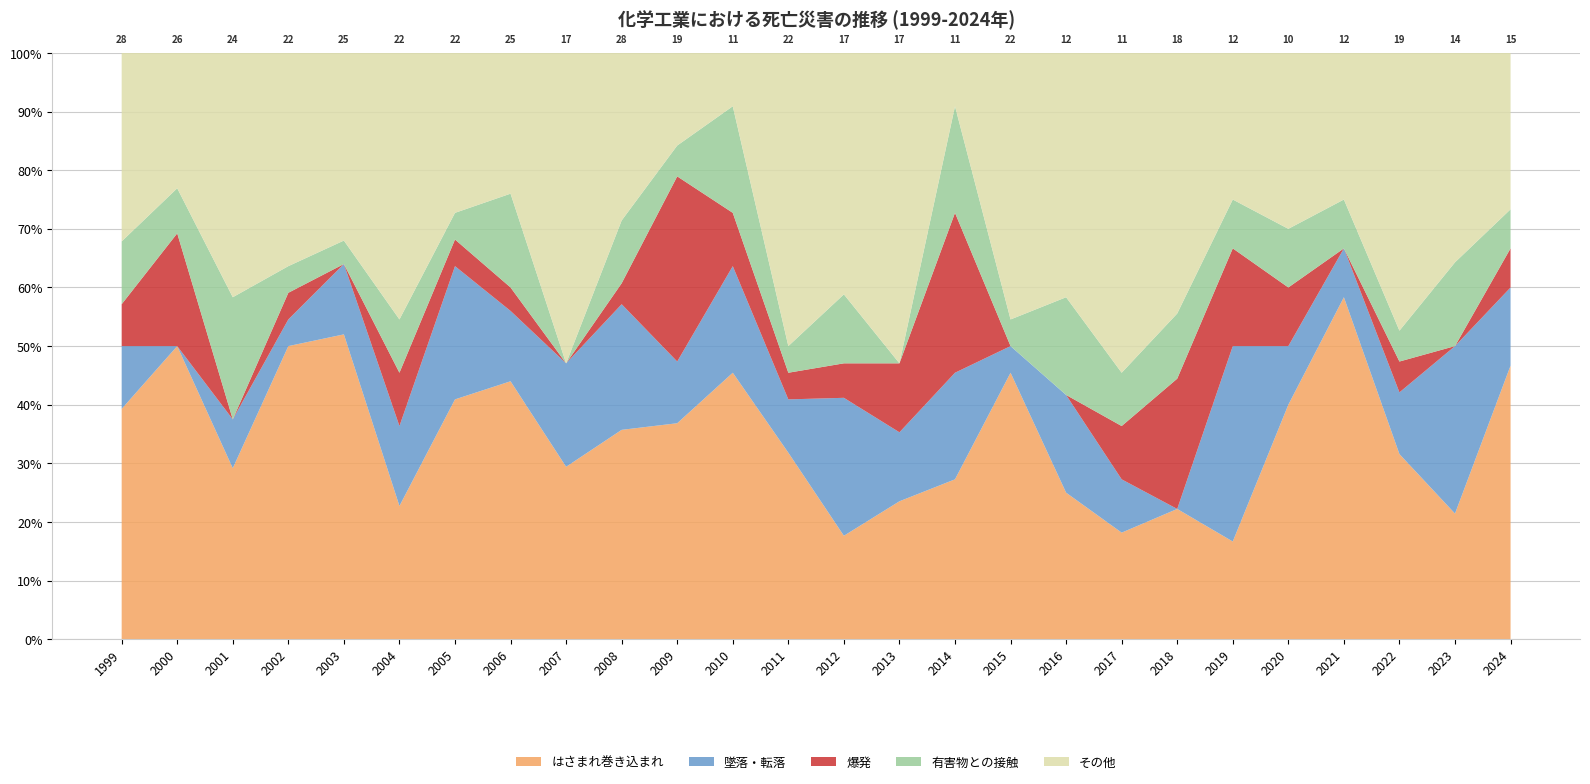

Reading left to right, list all the values displayed in this chart.

はさまれ巻き込まれ: 11	13	7	11	13	5	9	11	5	10	7	5	7	3	4	3	10	3	2	4	2	4	7	6	3	7
墜落・転落: 3	0	2	1	3	3	5	3	3	6	2	2	2	4	2	2	1	2	1	0	4	1	1	2	4	2
爆発: 2	5	0	1	0	2	1	1	0	1	6	1	1	1	2	3	0	0	1	4	2	1	0	1	0	1
有害物との接触: 3	2	5	1	1	2	1	4	0	3	1	2	1	2	0	2	1	2	1	2	1	1	1	1	2	1
合計: 28	26	24	22	25	22	22	25	17	28	19	11	22	17	17	11	22	12	11	18	12	10	12	19	14	15